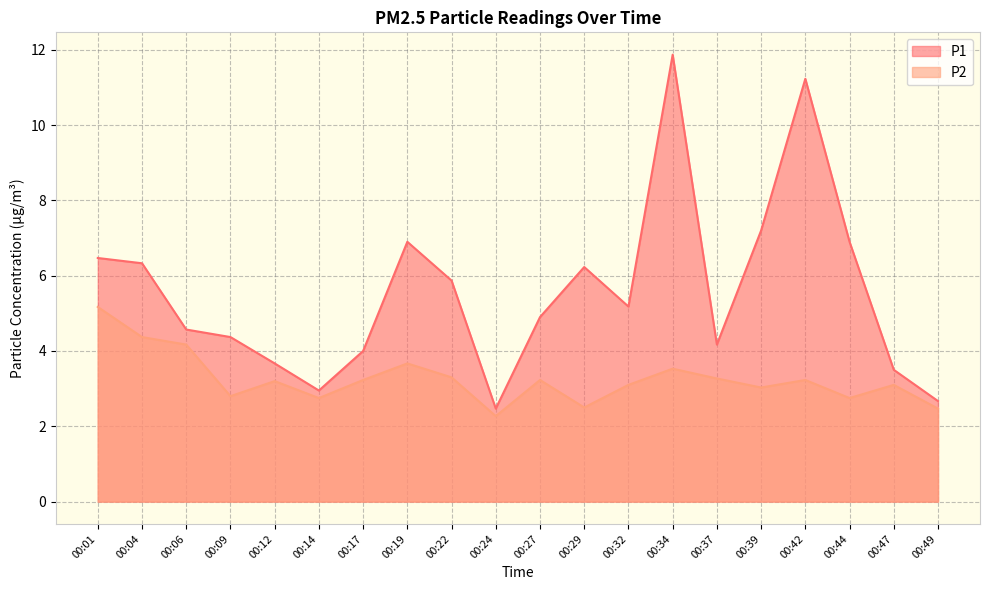

Which series changed the most between 00:17 and 00:47?

P1